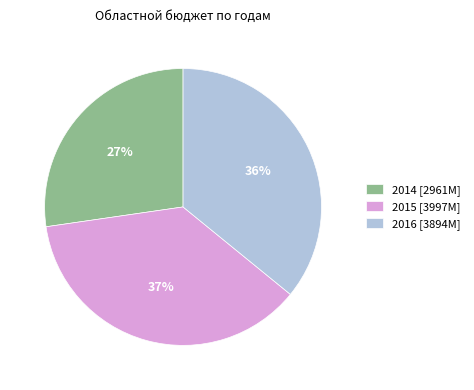

How many slices are in this pie chart?

3